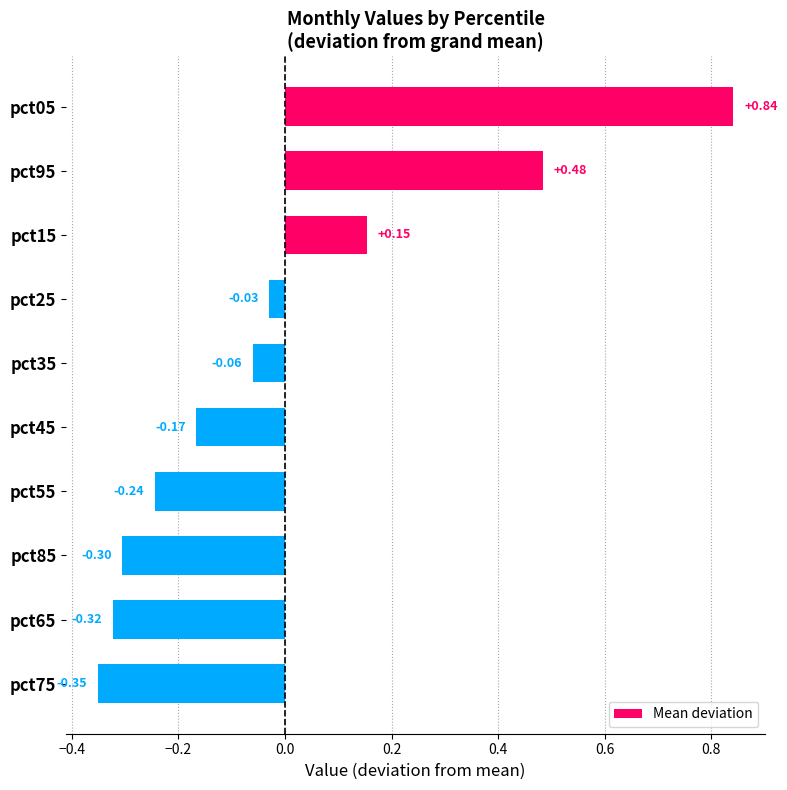

What is the change in value from pct95 to pct85?

-0.8